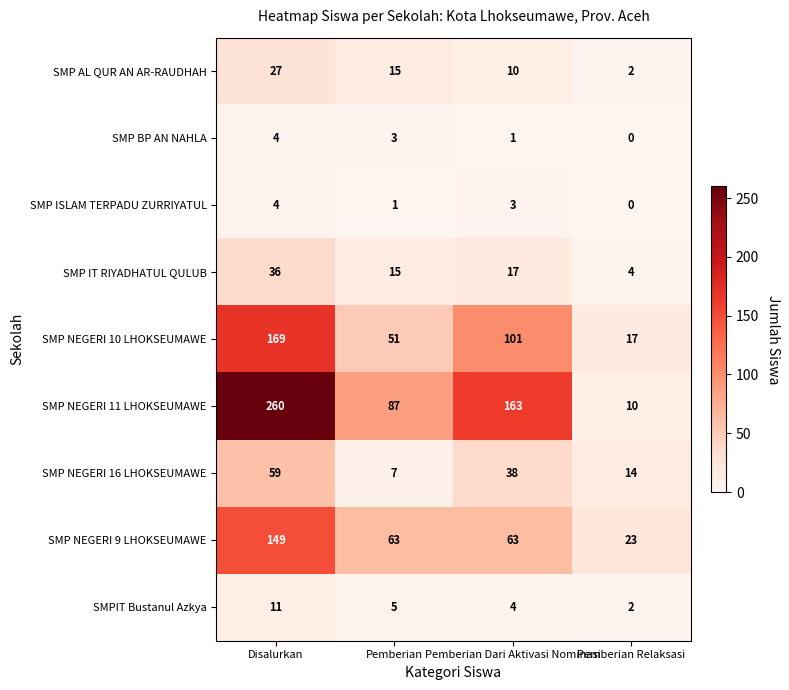

What is the difference between the SMP NEGERI 11 LHOKSEUMAWE values at Disalurkan and Pemberian Relaksasi?

250